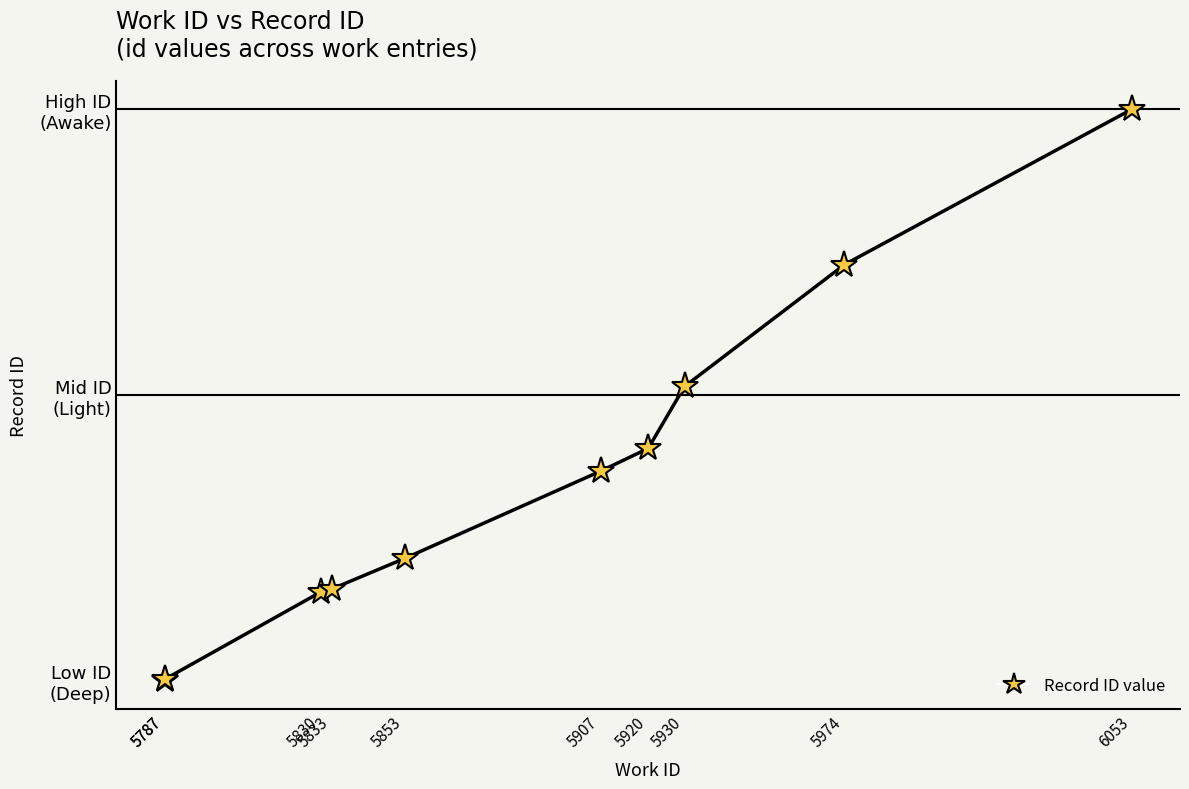

What value does the data have at 5787?

15462